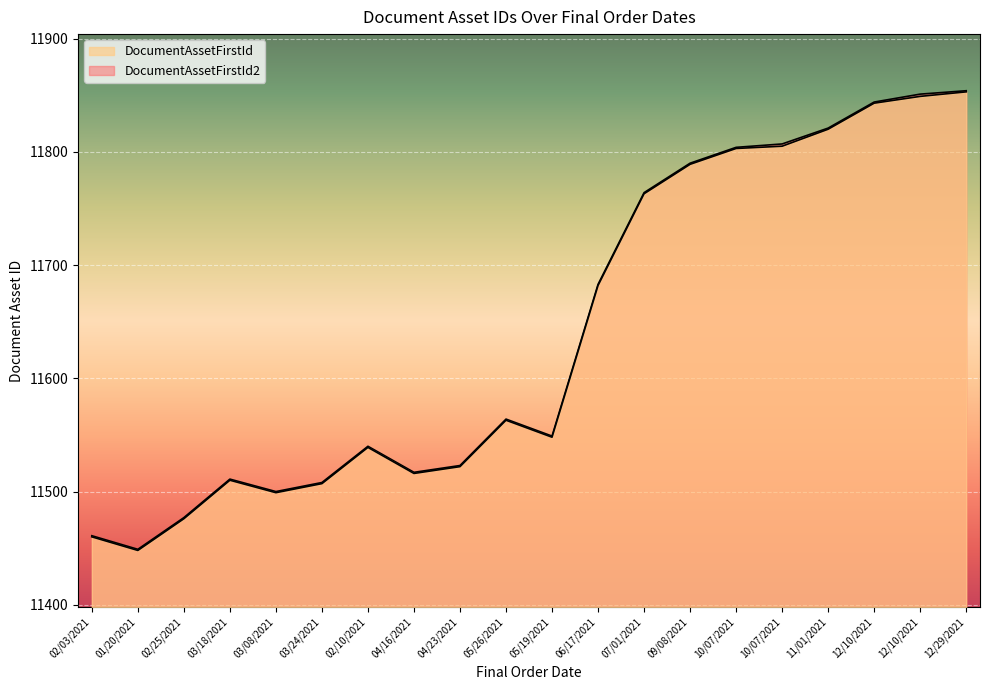

Between 03/18/2021 and 12/10/2021, which is larger?

12/10/2021